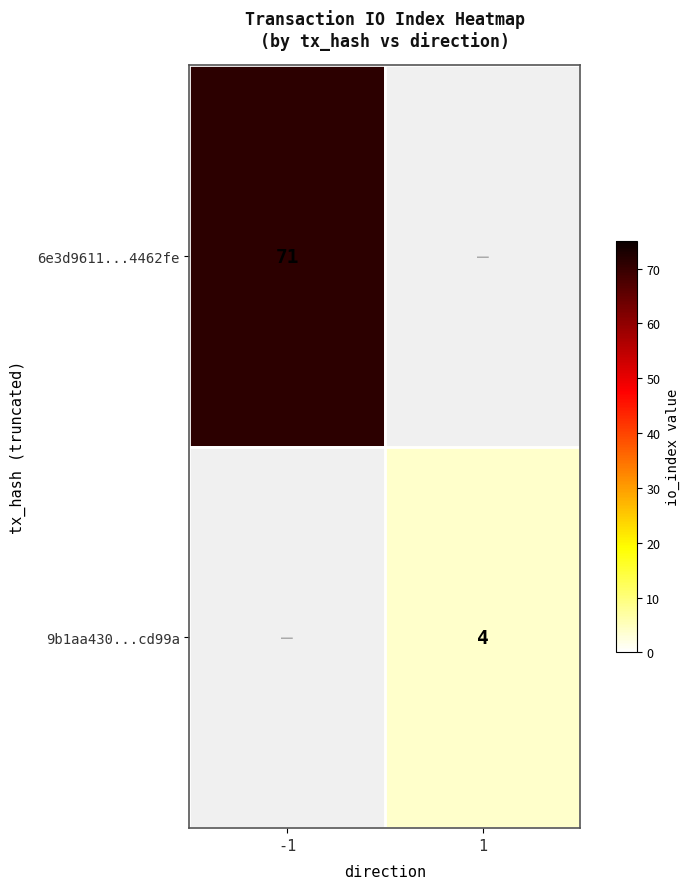

Is the value of 6e3d9611...4462fe at -1 greater than the value of 9b1aa430...cd99a at 1?

Yes